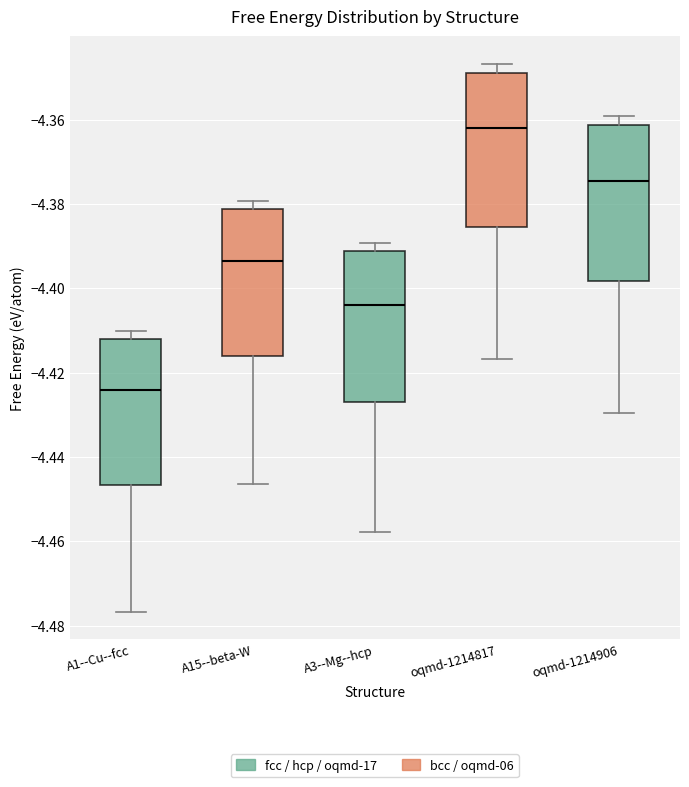

Reading left to right, read every box against the y-axis: the position of its median line, the range the box covers, and the ends of its whiskers. The values are not printed on the chart, so give them approximately, as read against the axis.

A1--Cu--fcc: median -4.424, box -4.446 to -4.412, whiskers -4.476 to -4.410
A15--beta-W: median -4.394, box -4.416 to -4.382, whiskers -4.446 to -4.380
A3--Mg--hcp: median -4.404, box -4.426 to -4.392, whiskers -4.458 to -4.390
oqmd-1214817: median -4.362, box -4.386 to -4.348, whiskers -4.416 to -4.346
oqmd-1214906: median -4.374, box -4.398 to -4.362, whiskers -4.430 to -4.360